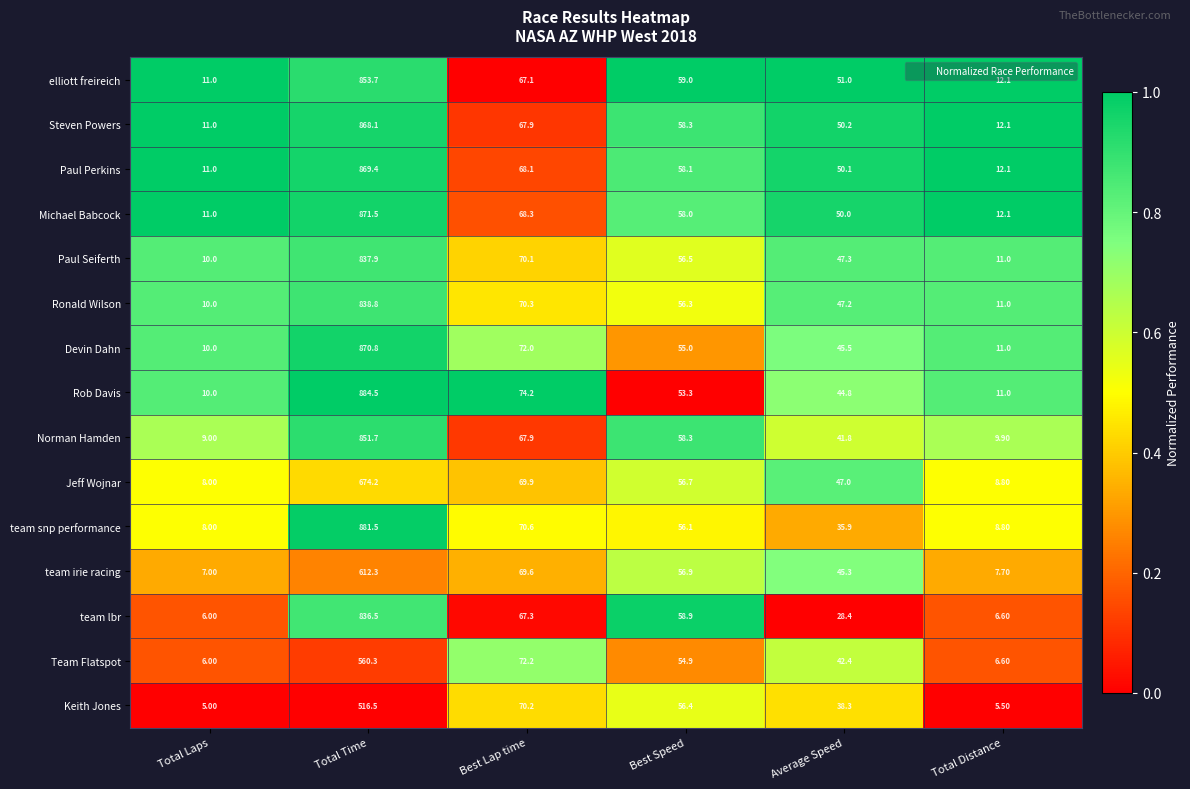

At which label does team snp performance first exceed 56?

Total Time